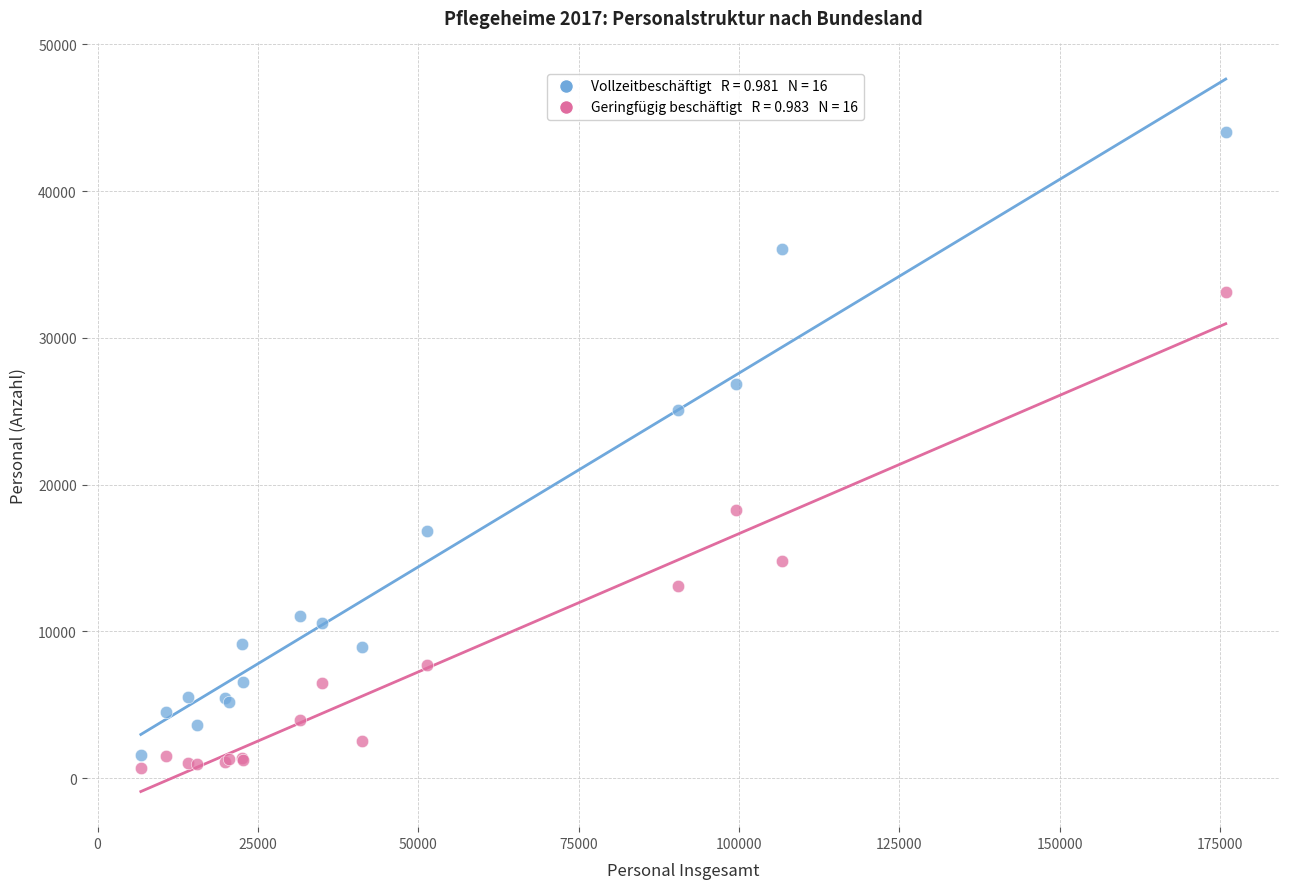

Across all series, what Y value is closest to 22360?

25068